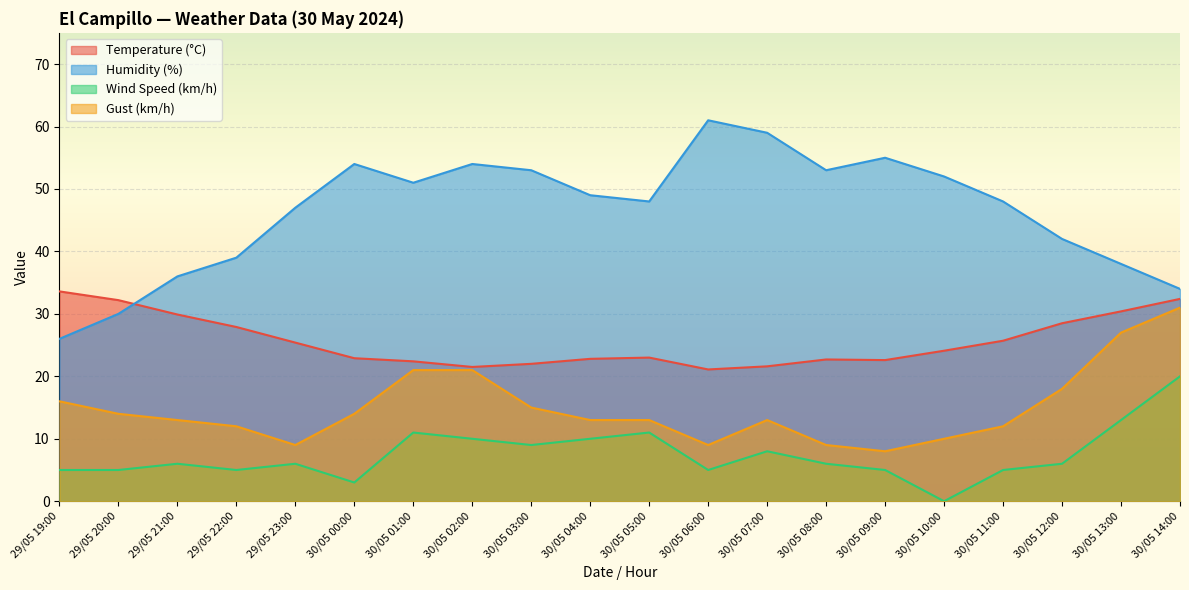

What is the average value of the Temperature (°C) series?

25.6